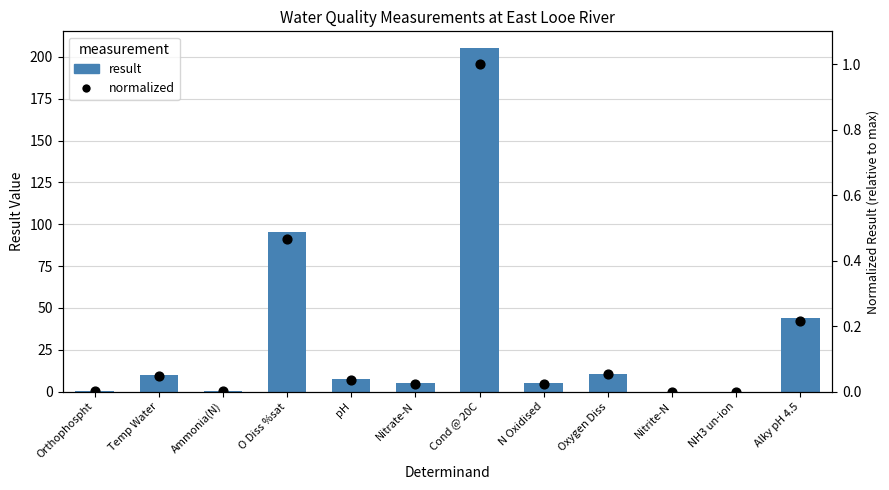

Approximately how many times larger is the value at Alky pH 4.5 compared to Nitrate-N?

8.9